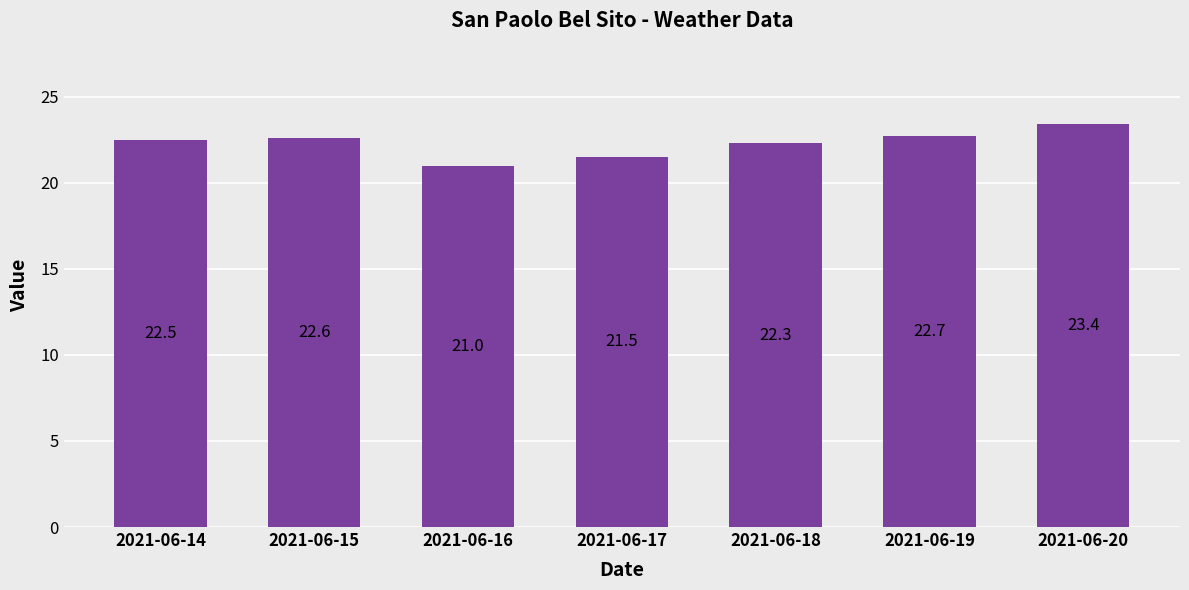

The value at 2021-06-15 is 22.6. True or false?

True